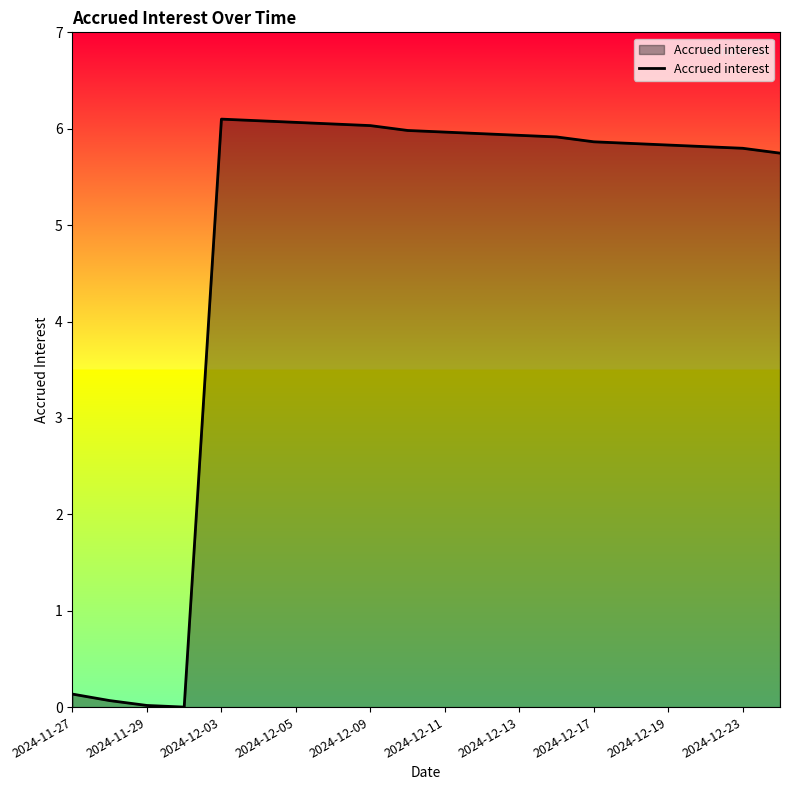

How many points are higher than both their immediate neighbors (excluding endpoints)?

1